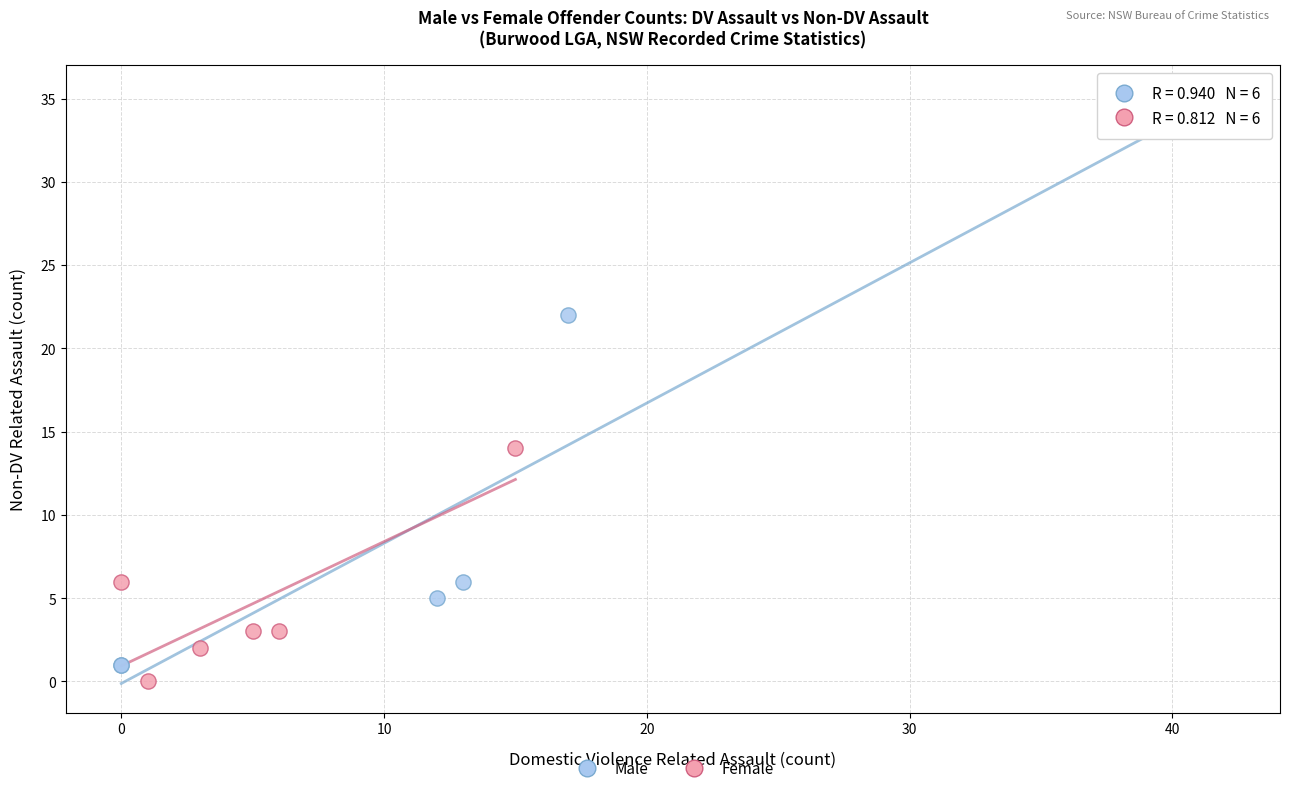

Which series contains the highest Y value?

Male